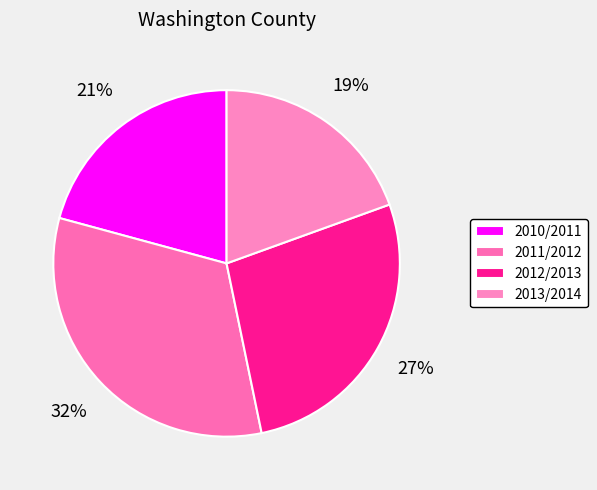

The 2011/2012 slice represents 32% of the pie. True or false?

True